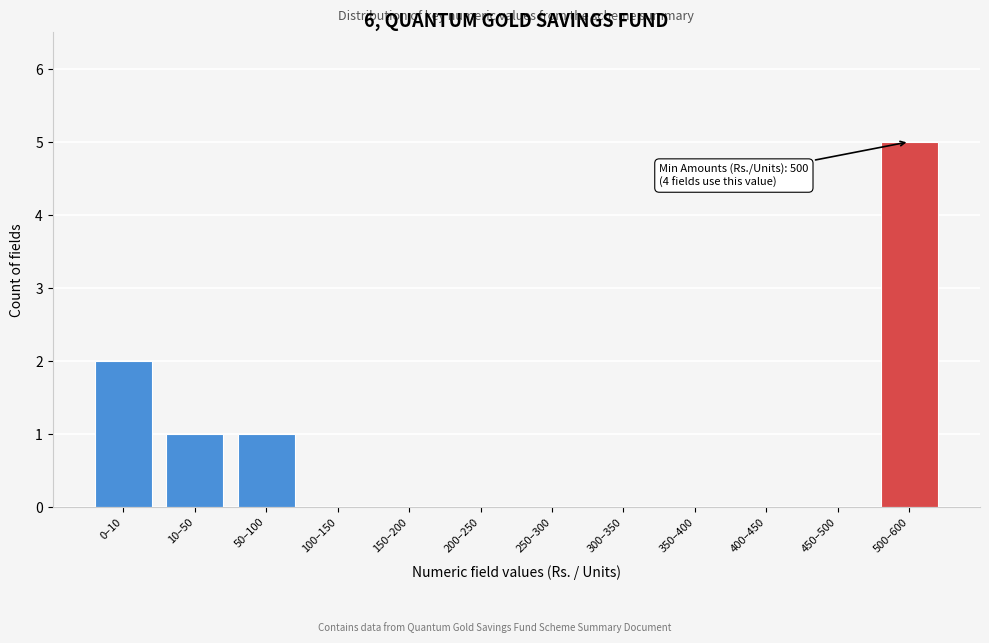

Reading left to right, transcribe all the data shown in this chart.

0–10=2	10–50=1	50–100=1	100–150=0	150–200=0	200–250=0	250–300=0	300–350=0	350–400=0	400–450=0	450–500=0	500–600=5